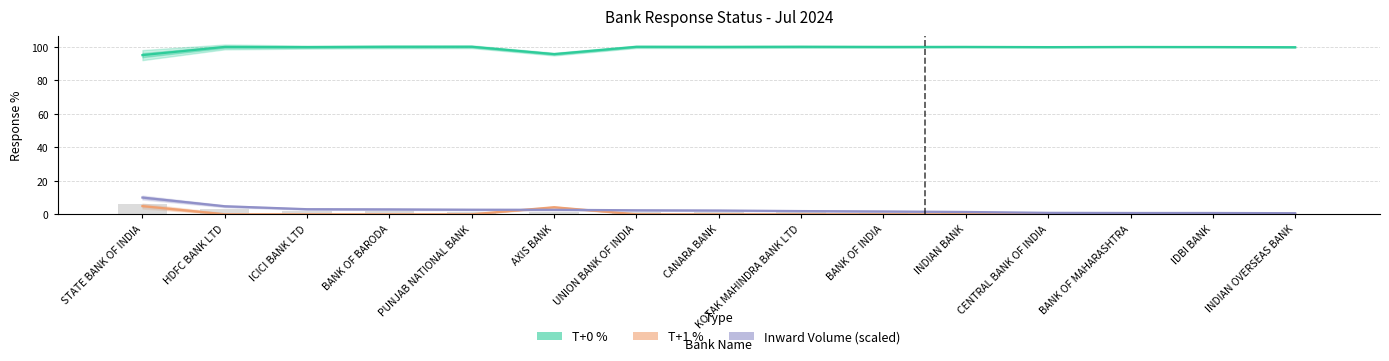

At how many categories does at least one series exceed 78?

15